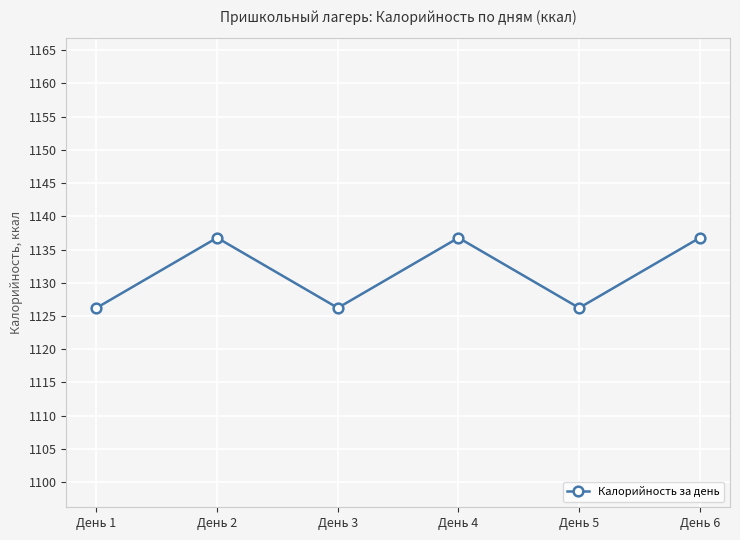

How many data points are less than 1136?

3